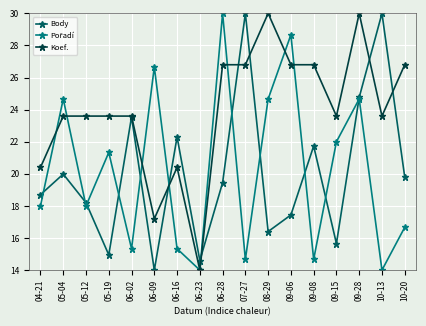

What is the difference between the Body values at 05-04 and 05-12?

1.8